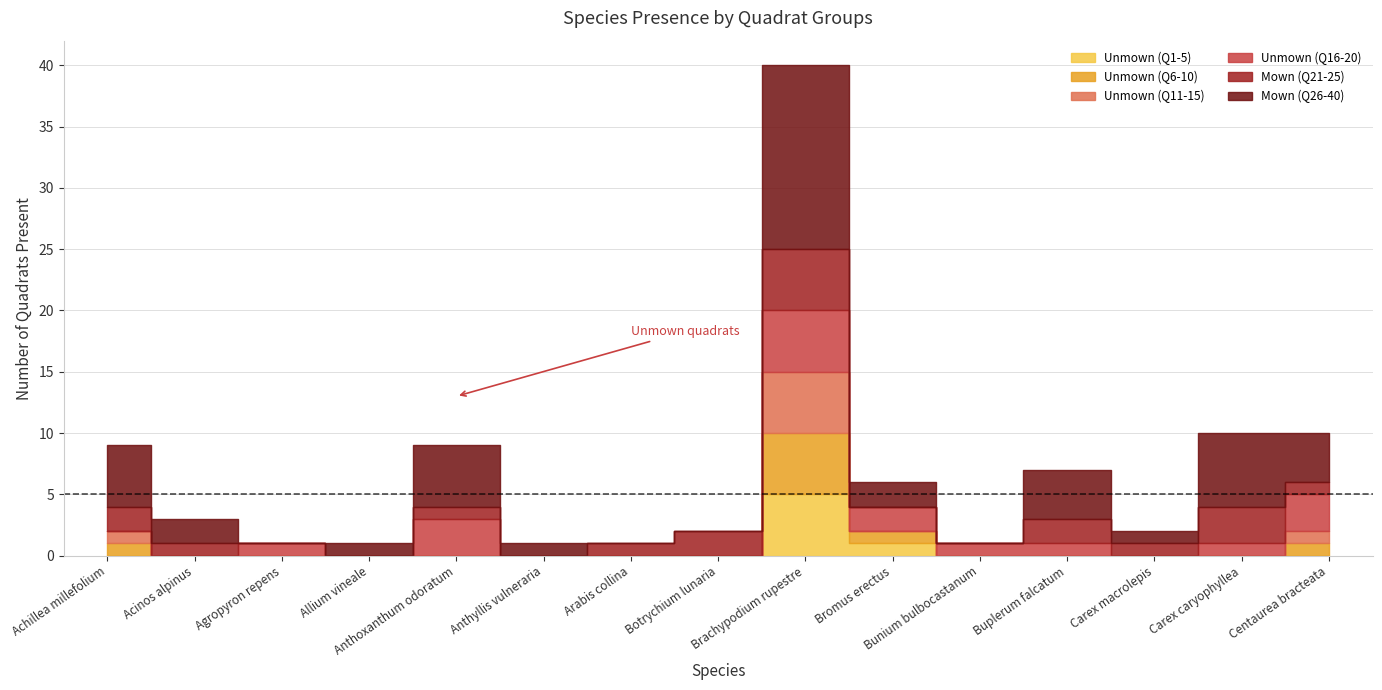

Does the chart have visible grid lines?

Yes